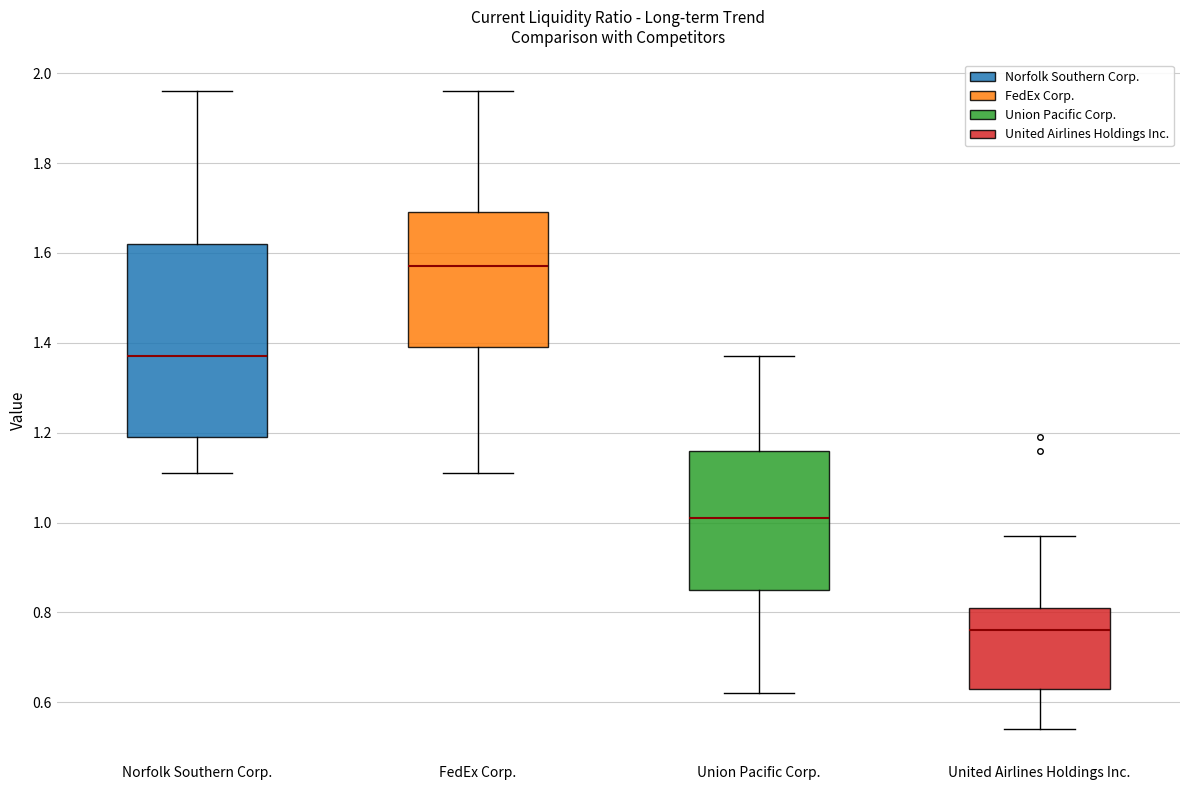

Which box is the tallest, from its lower edge to its upper edge?

Norfolk Southern Corp.